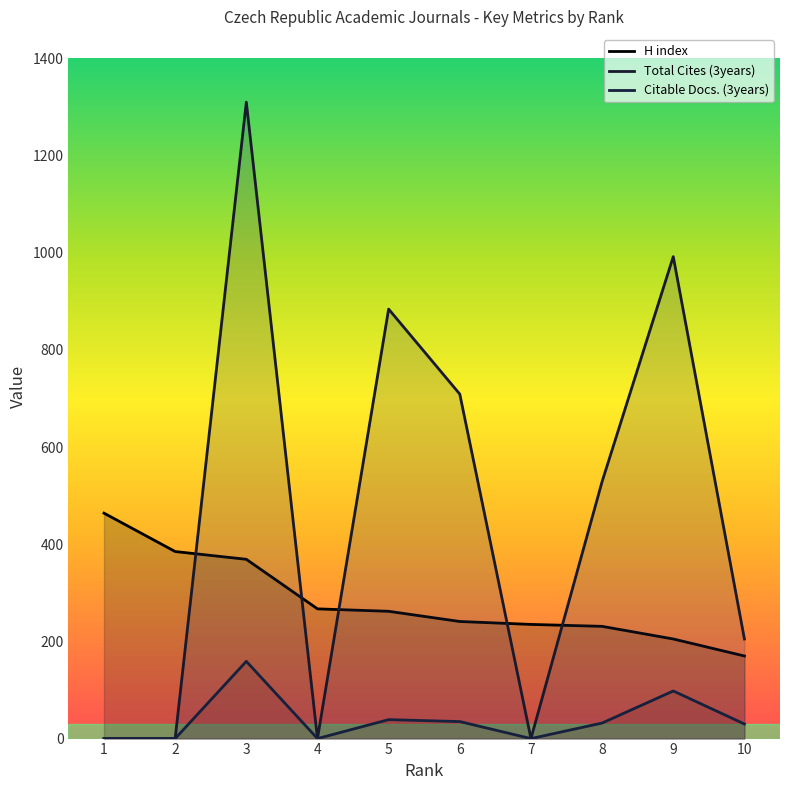

True or false: Citable Docs. (3years) and Total Cites (3years) intersect in this chart.

False